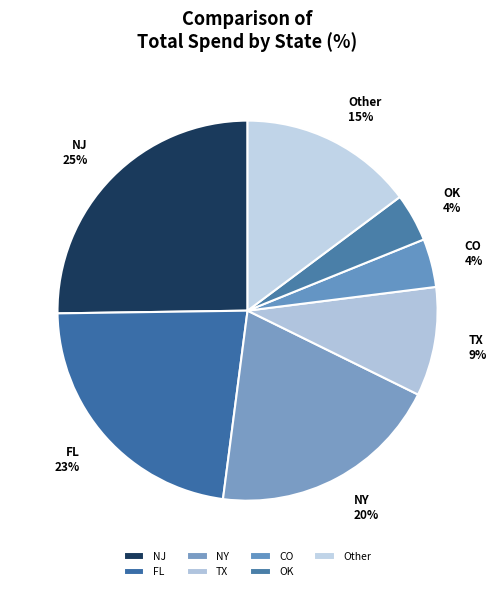

Approximately how many times larger is the value at Other compared to FL?

0.7